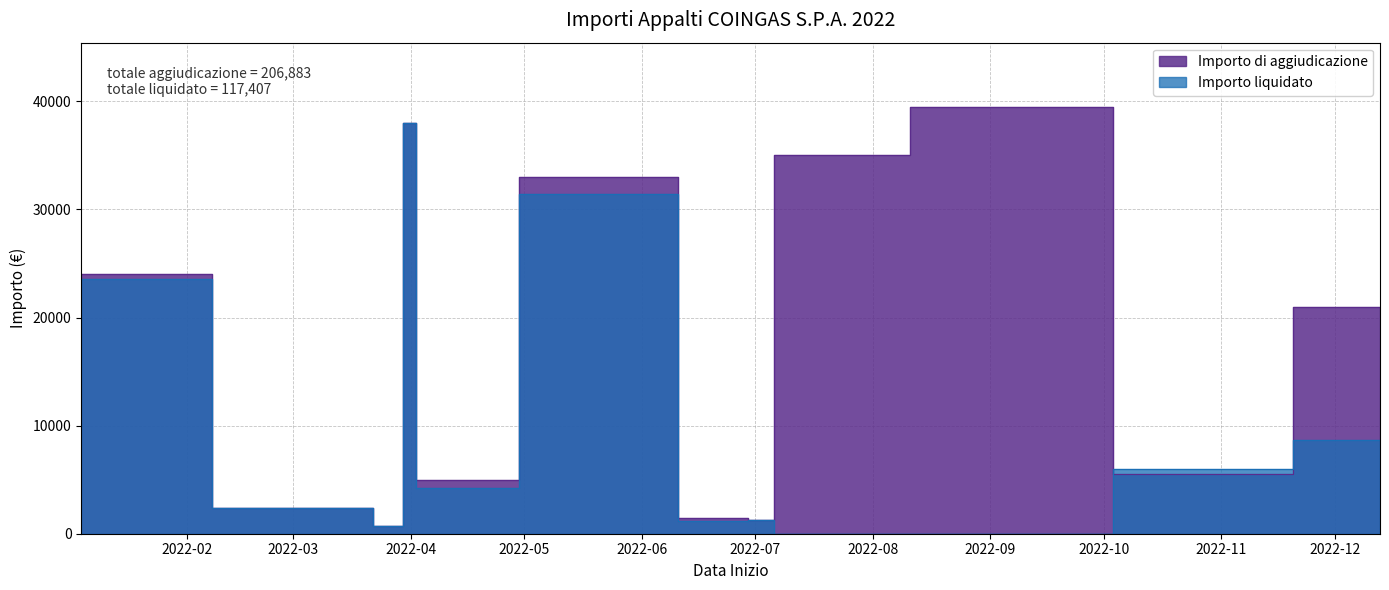

Which series has the largest total across all categories?

Importo di aggiudicazione